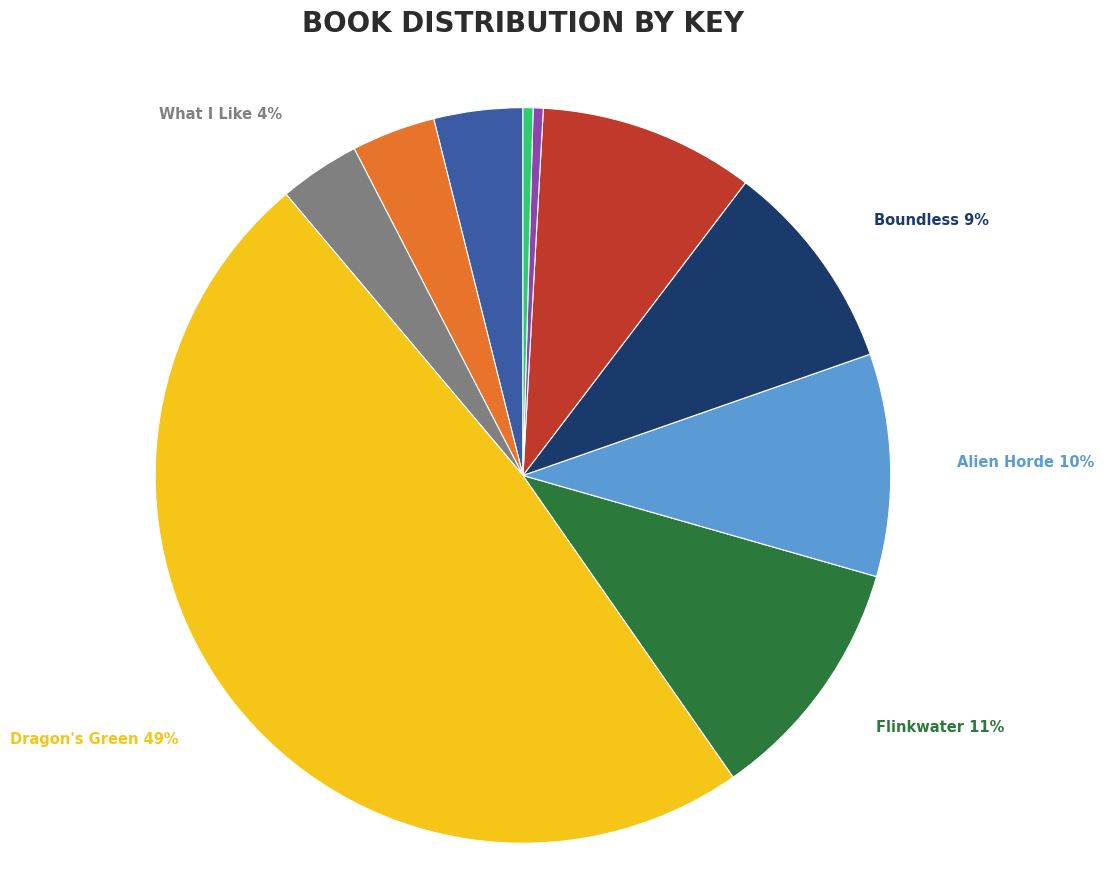

Is there a majority slice in this chart?

No